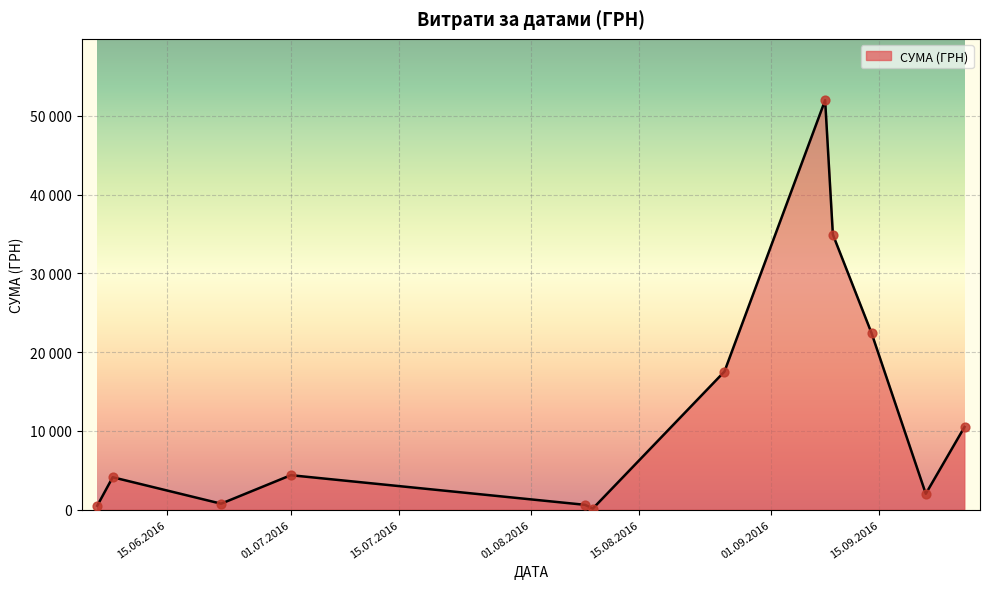

Does the chart have visible grid lines?

Yes